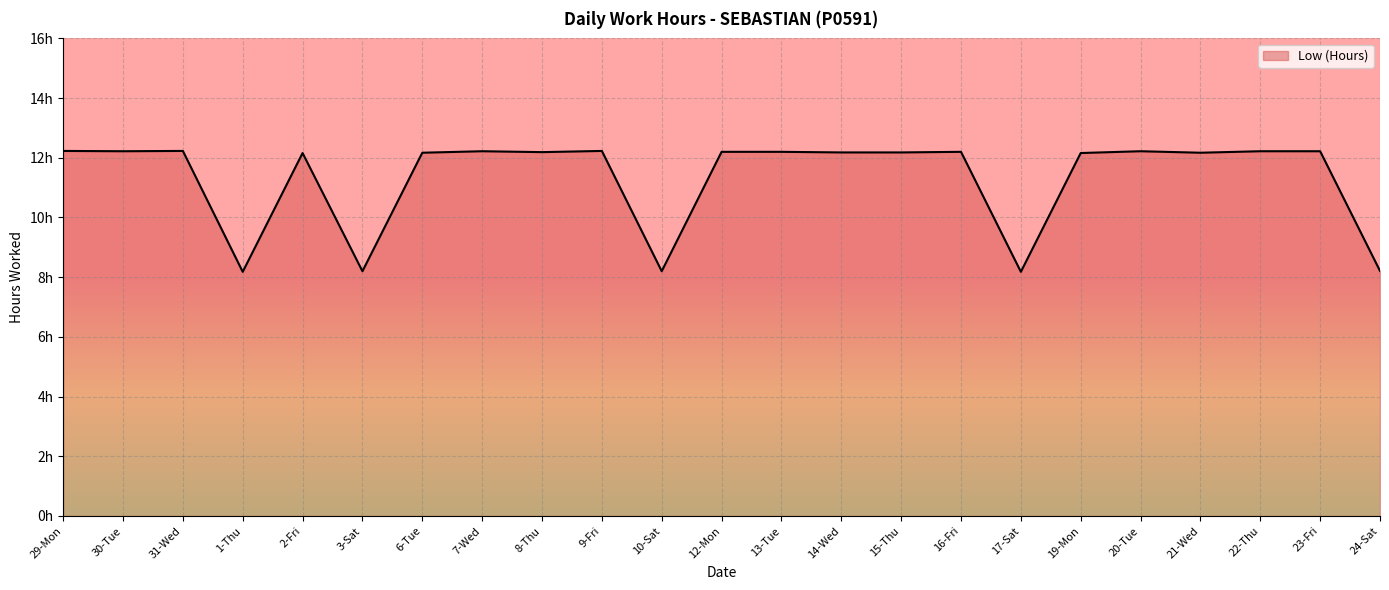

Reading left to right, what are all the values shown in this chart?

29-Mon=12.2	30-Tue=12.2	31-Wed=12.2	1-Thu=8.2	2-Fri=12.2	3-Sat=8.2	6-Tue=12.2	7-Wed=12.2	8-Thu=12.2	9-Fri=12.2	10-Sat=8.2	12-Mon=12.2	13-Tue=12.2	14-Wed=12.2	15-Thu=12.2	16-Fri=12.2	17-Sat=8.2	19-Mon=12.2	20-Tue=12.2	21-Wed=12.2	22-Thu=12.2	23-Fri=12.2	24-Sat=8.2